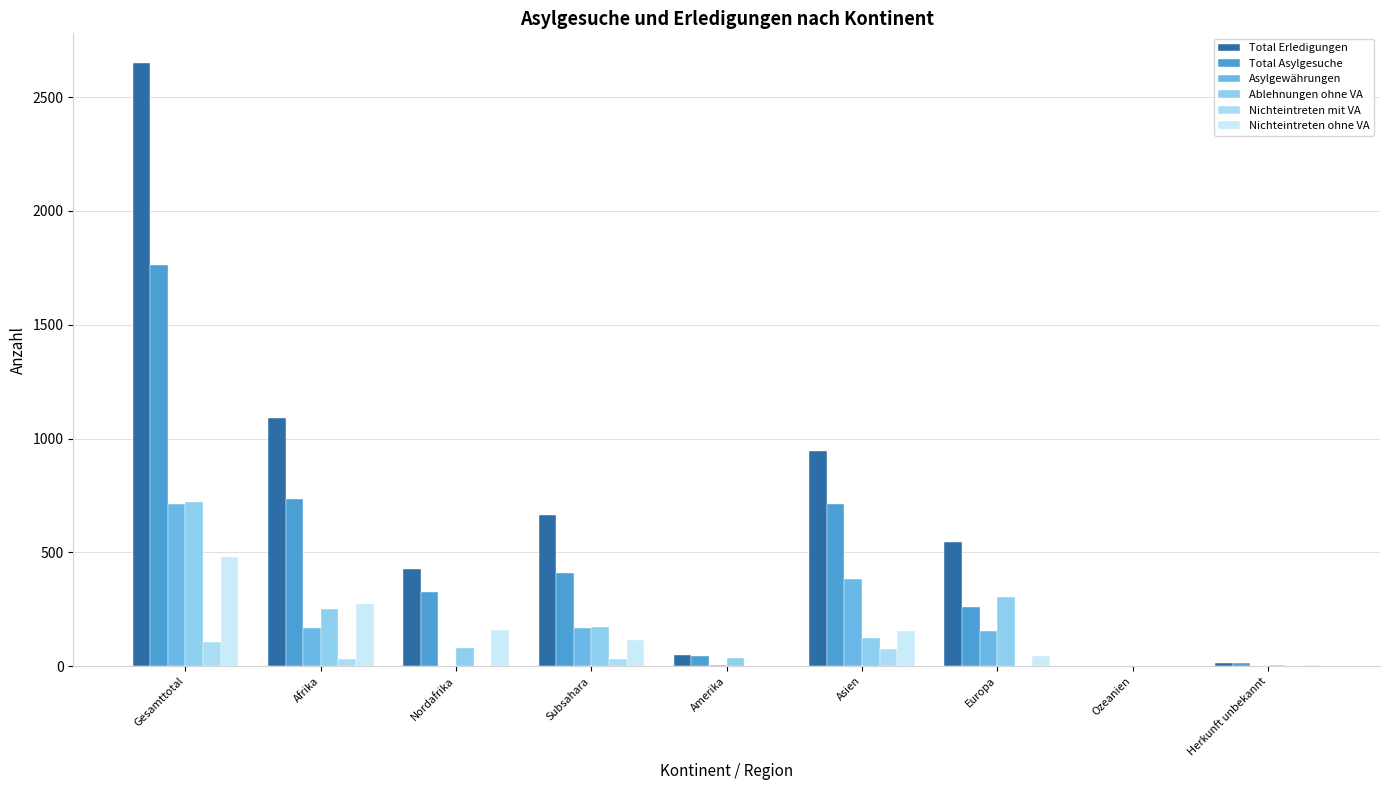

What is the maximum value for Total Erledigungen?

2648